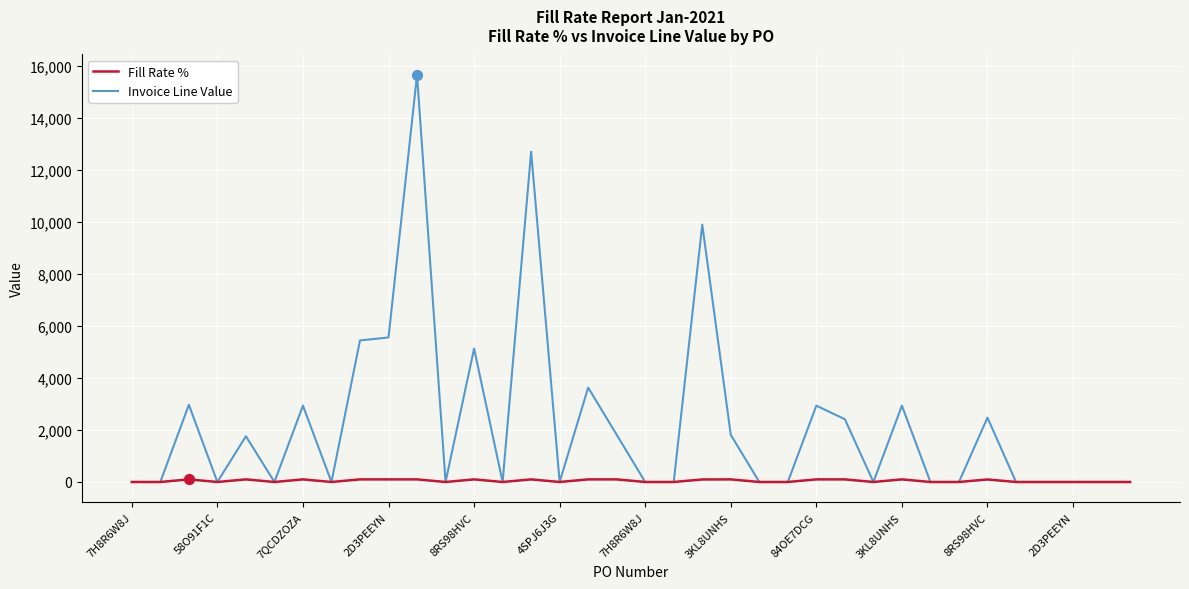

Rank the series by their maximum value, from highest to lowest.

Invoice Line Value, Fill Rate %